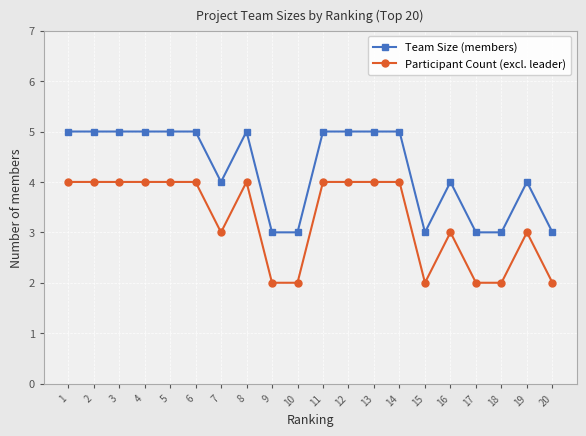

Read the Team Size (members) value at 14.

5